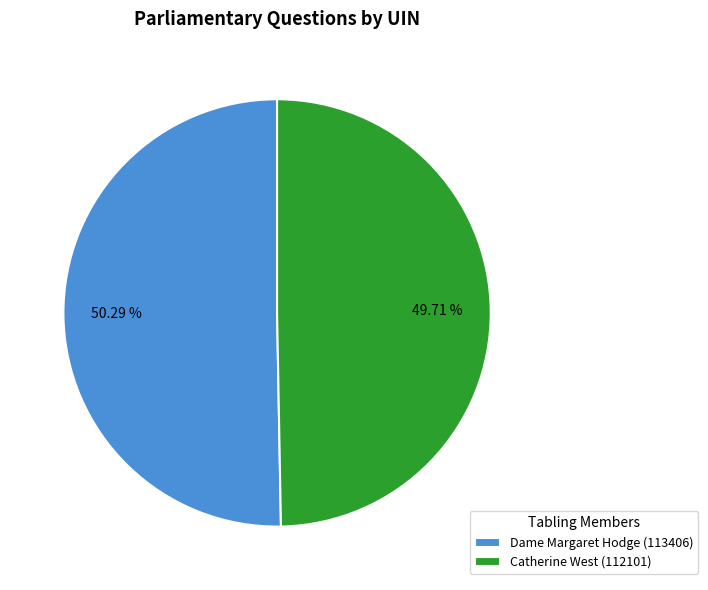

To the nearest percent, what is the combined percentage of Catherine West (112101) and Dame Margaret Hodge (113406)?

100%